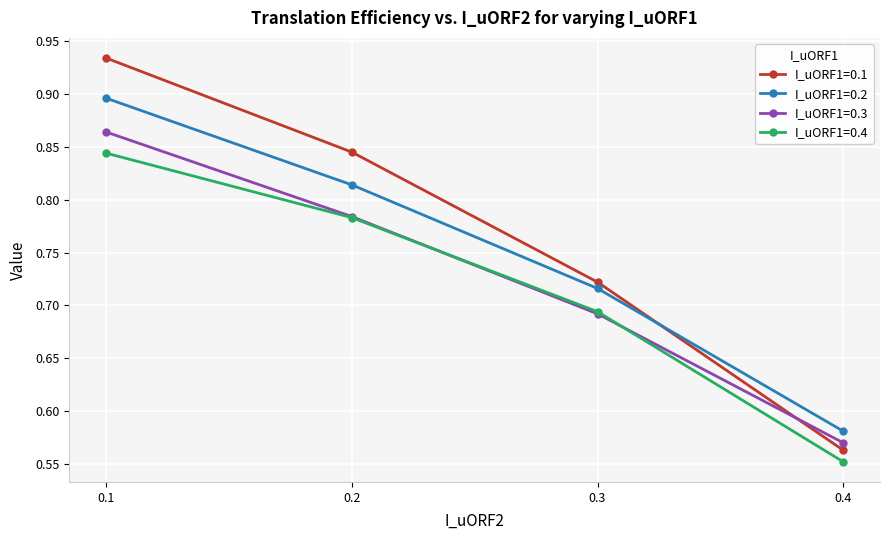

Which category has the lowest value across all series?

0.4